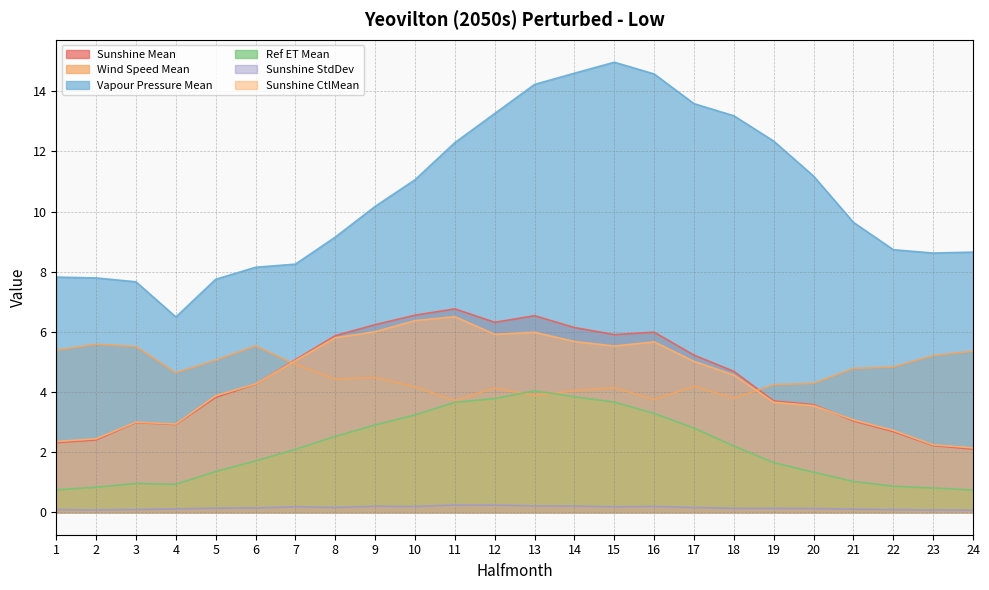

True or false: Sunshine StdDev and Sunshine CtlMean intersect in this chart.

False